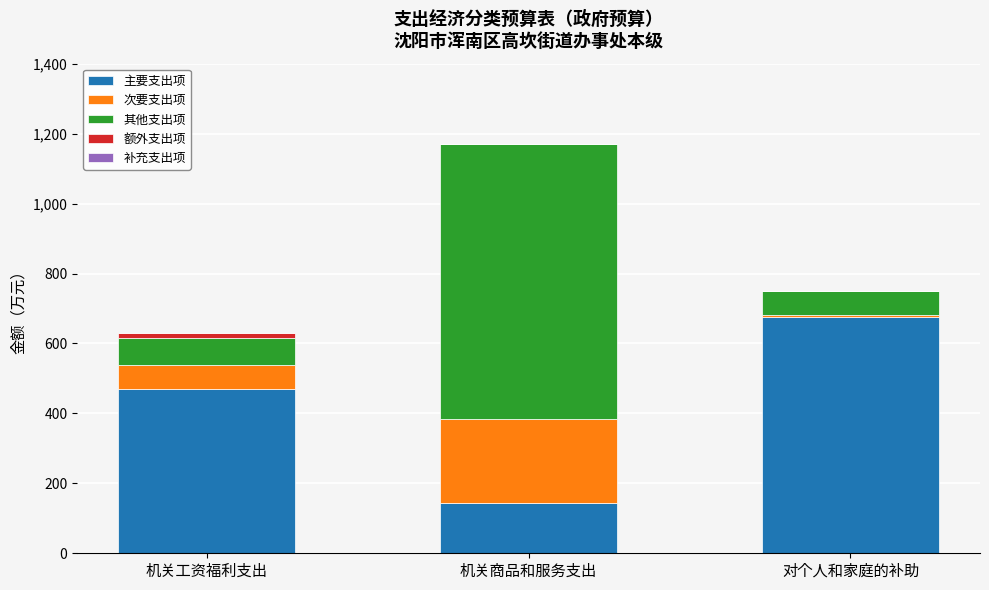

Which category has the highest value in the 主要支出项 series?

对个人和家庭的补助